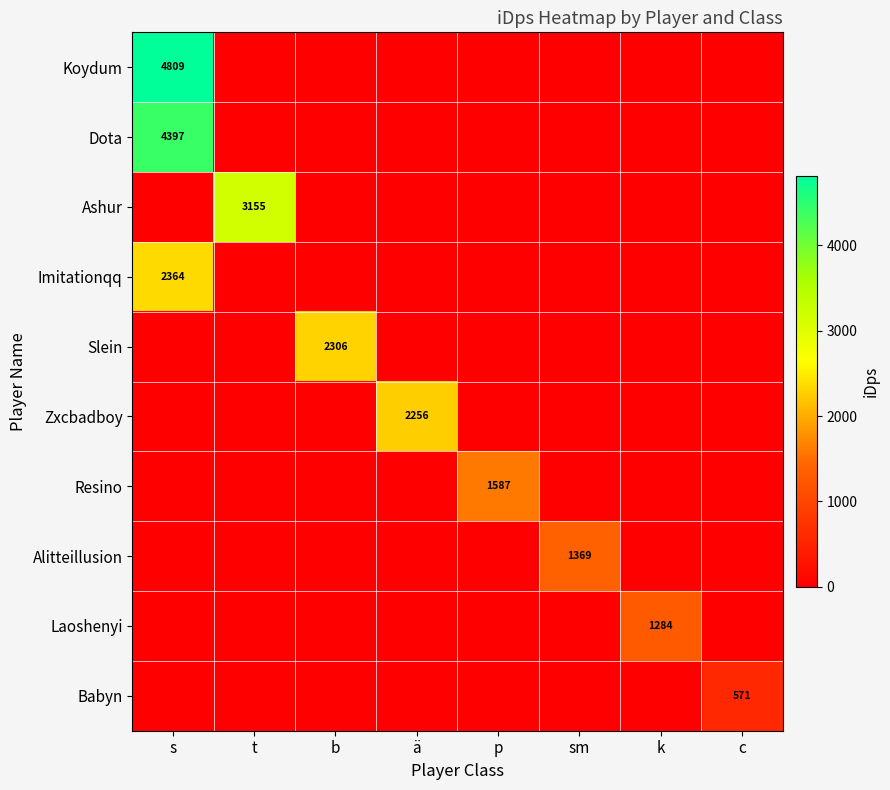

What is the difference between the highest and lowest values at k?

1284.3